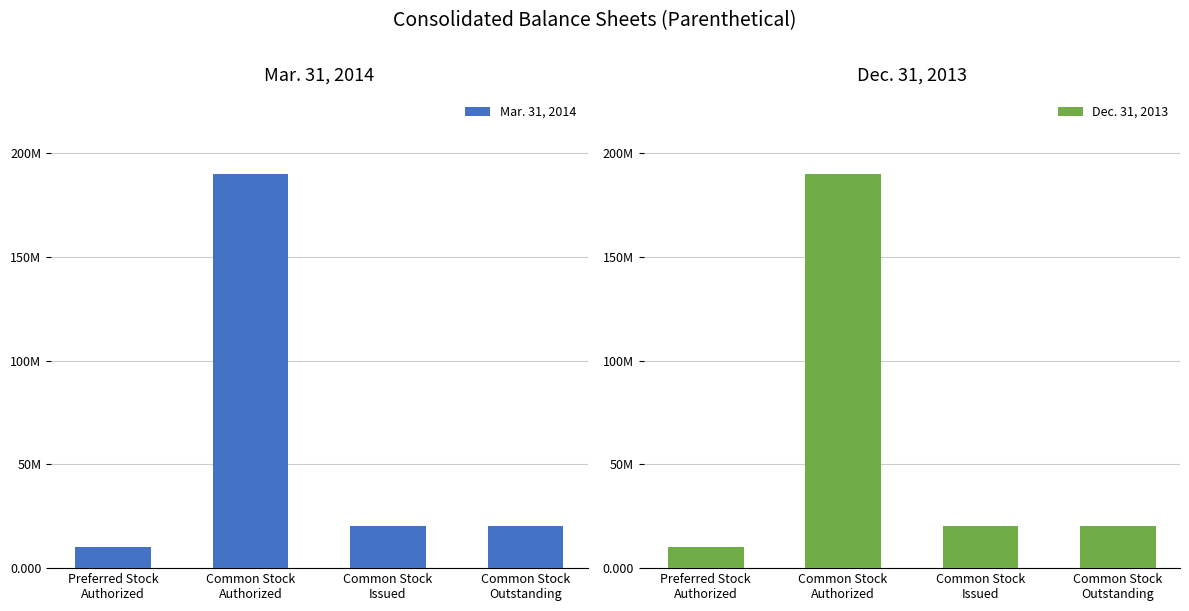

Reading left to right, transcribe all the data shown in this chart.

Mar. 31, 2014: Preferred Stock
Authorized=10000000	Common Stock
Authorized=190000000	Common Stock
Issued=20453500	Common Stock
Outstanding=20453500
Dec. 31, 2013: Preferred Stock
Authorized=10000000	Common Stock
Authorized=190000000	Common Stock
Issued=20453500	Common Stock
Outstanding=20453500